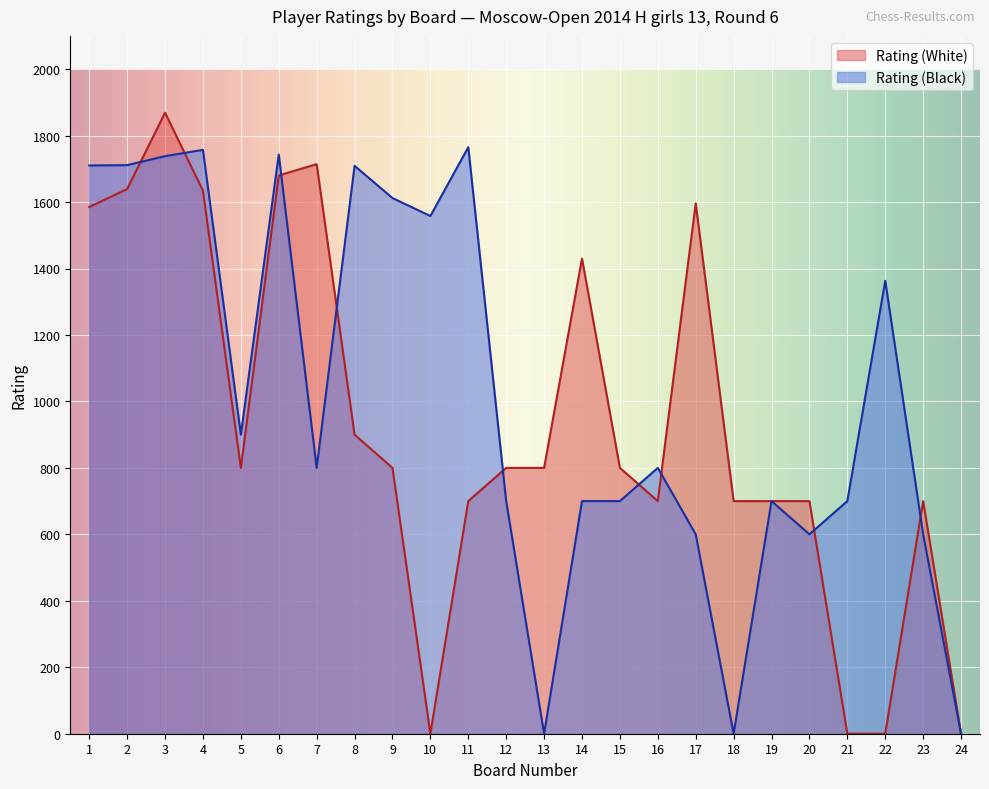

Reading left to right, what are all the values shown in this chart?

Rating (White): 1585	1639	1869	1634	800	1680	1714	900	800	0	700	800	800	1430	800	700	1596	700	700	700	0	0	700	0
Rating (Black): 1710	1711	1738	1757	900	1743	800	1709	1612	1558	1765	700	0	700	700	800	600	0	700	600	700	1363	600	0